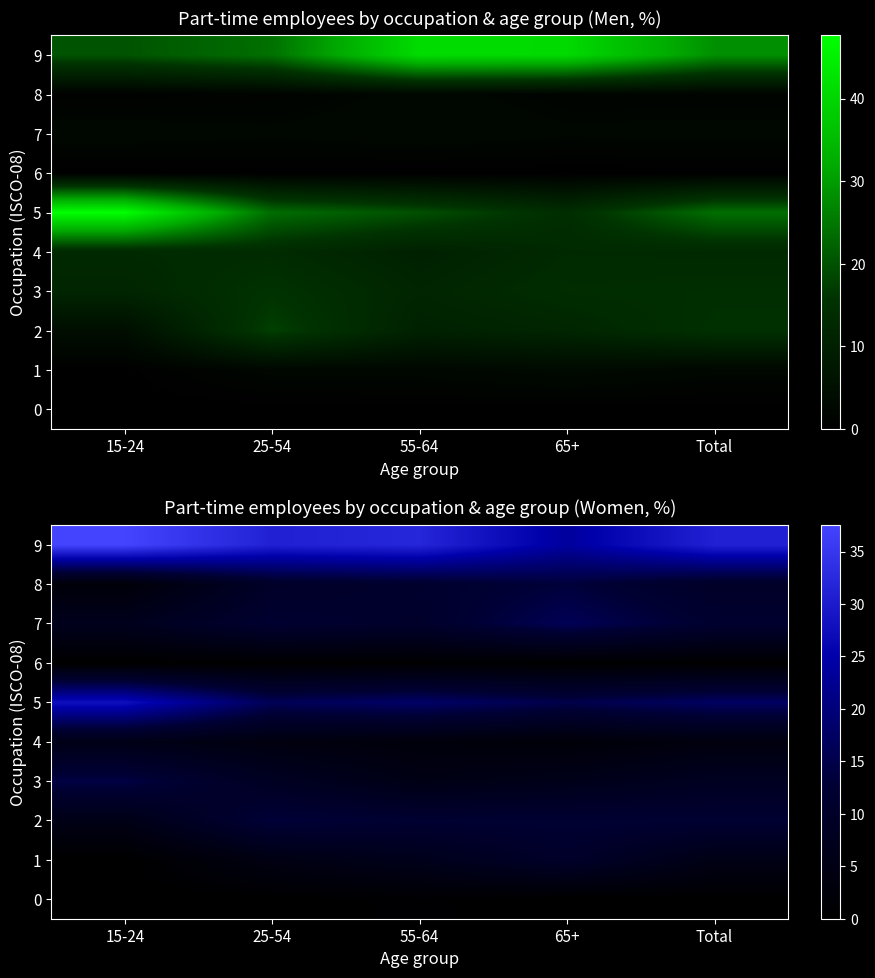

The value of 6 at 15-24 is 0.0. True or false?

True